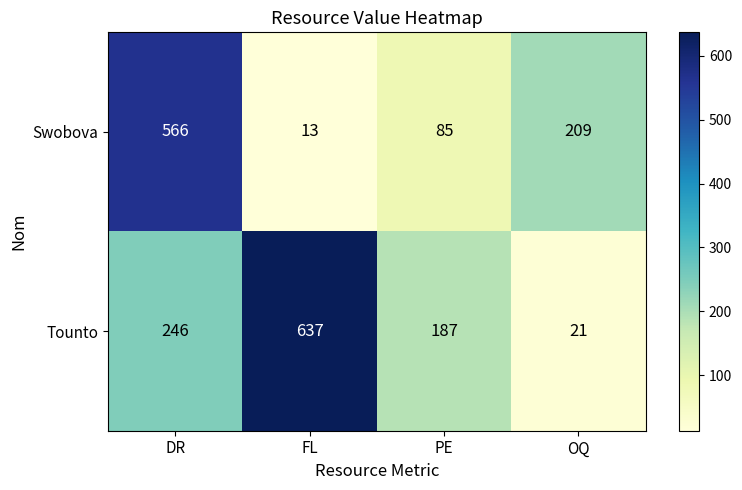

Which series has the largest total across all categories?

Tounto